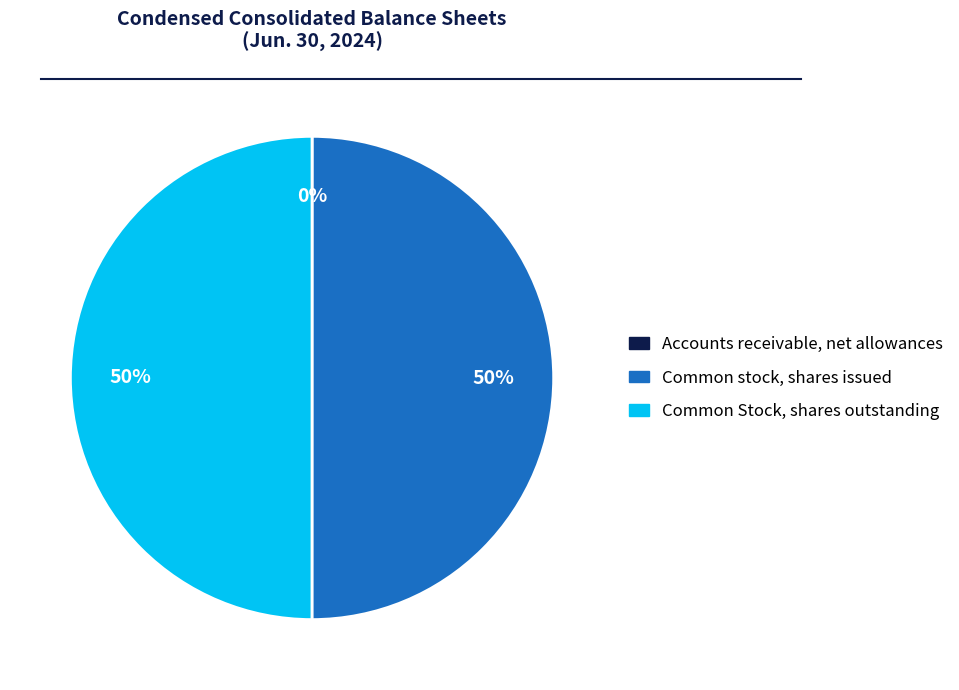

What is the ratio of the value at Common stock, shares issued to the value at Common Stock, shares outstanding?

1.0